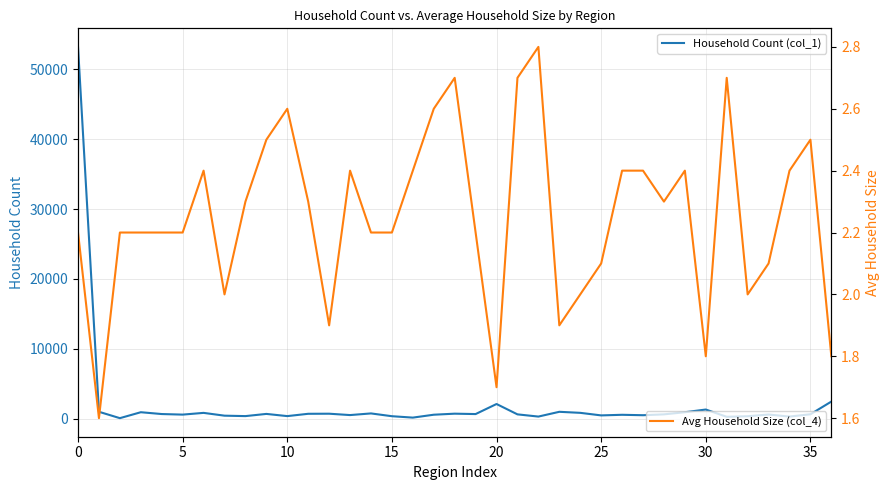

What is the value of the Avg Household Size (col_4) point at the 22nd from the left?

2.7